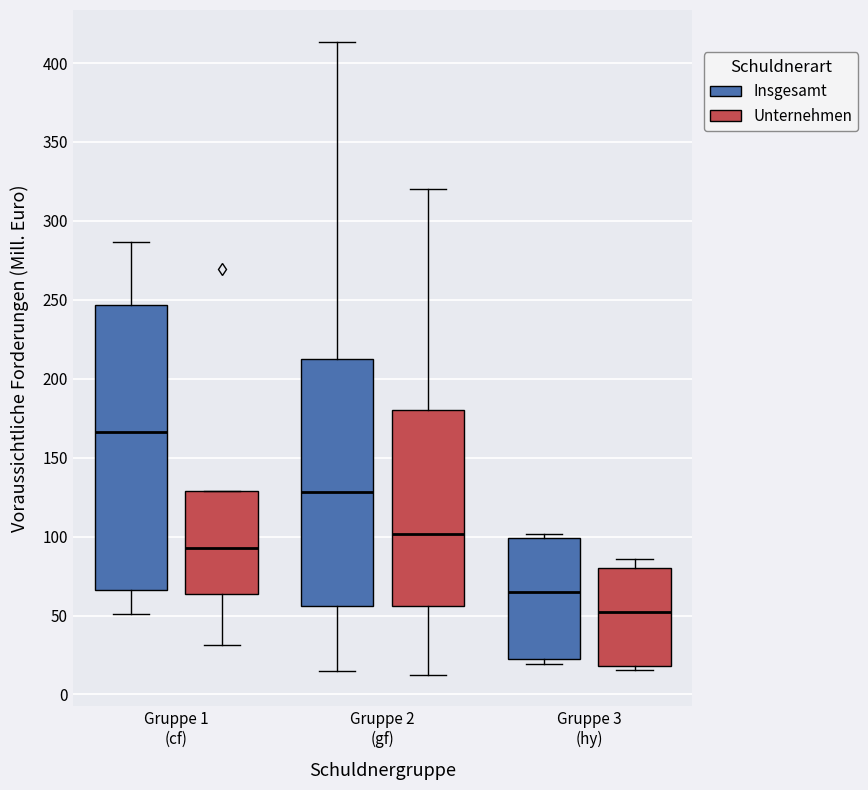

Which box has the lowest median line?

Gruppe 3 (hy) (Unternehmen)